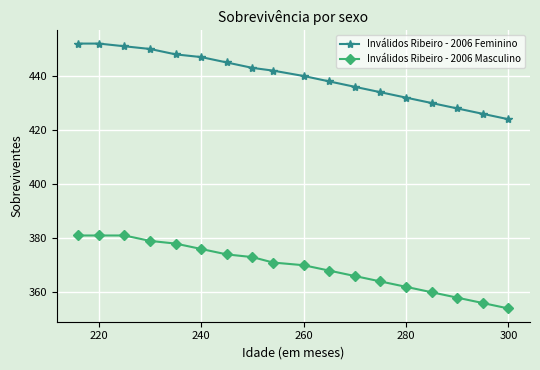

What is the maximum value shown in the chart?

452